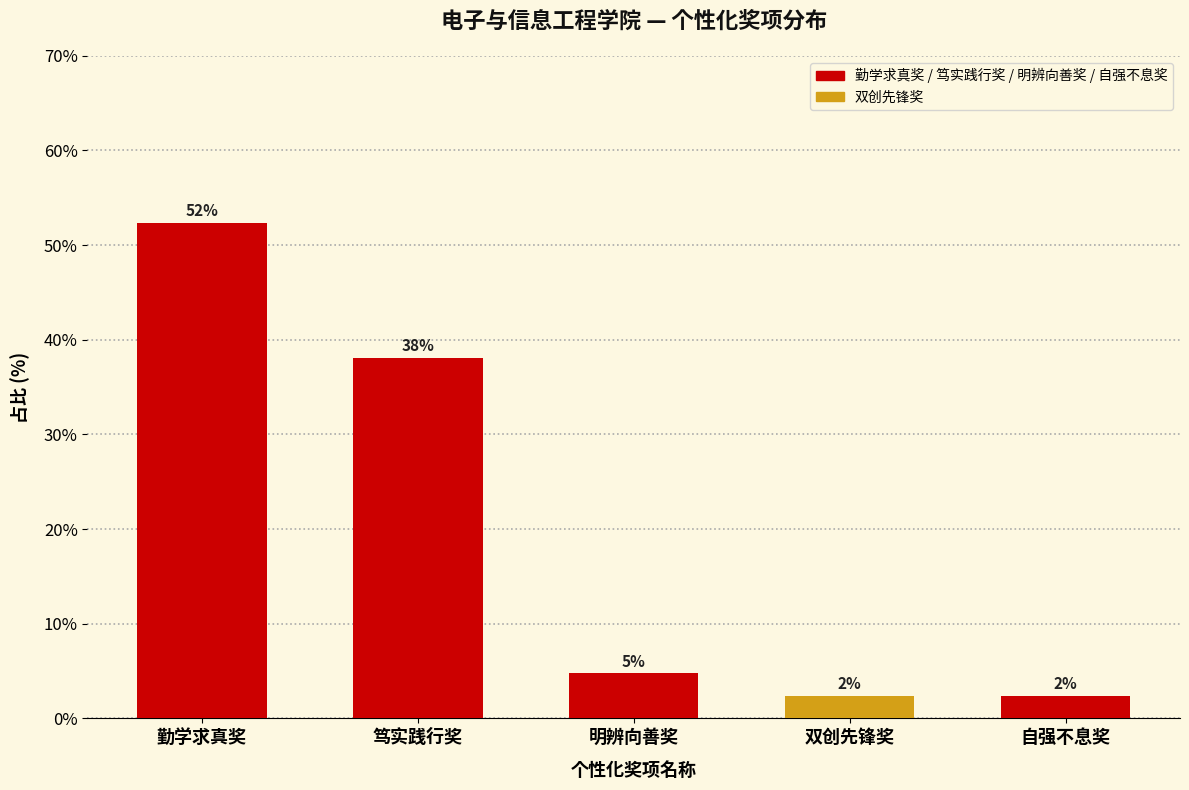

At which label is the value closest to 27?

笃实践行奖